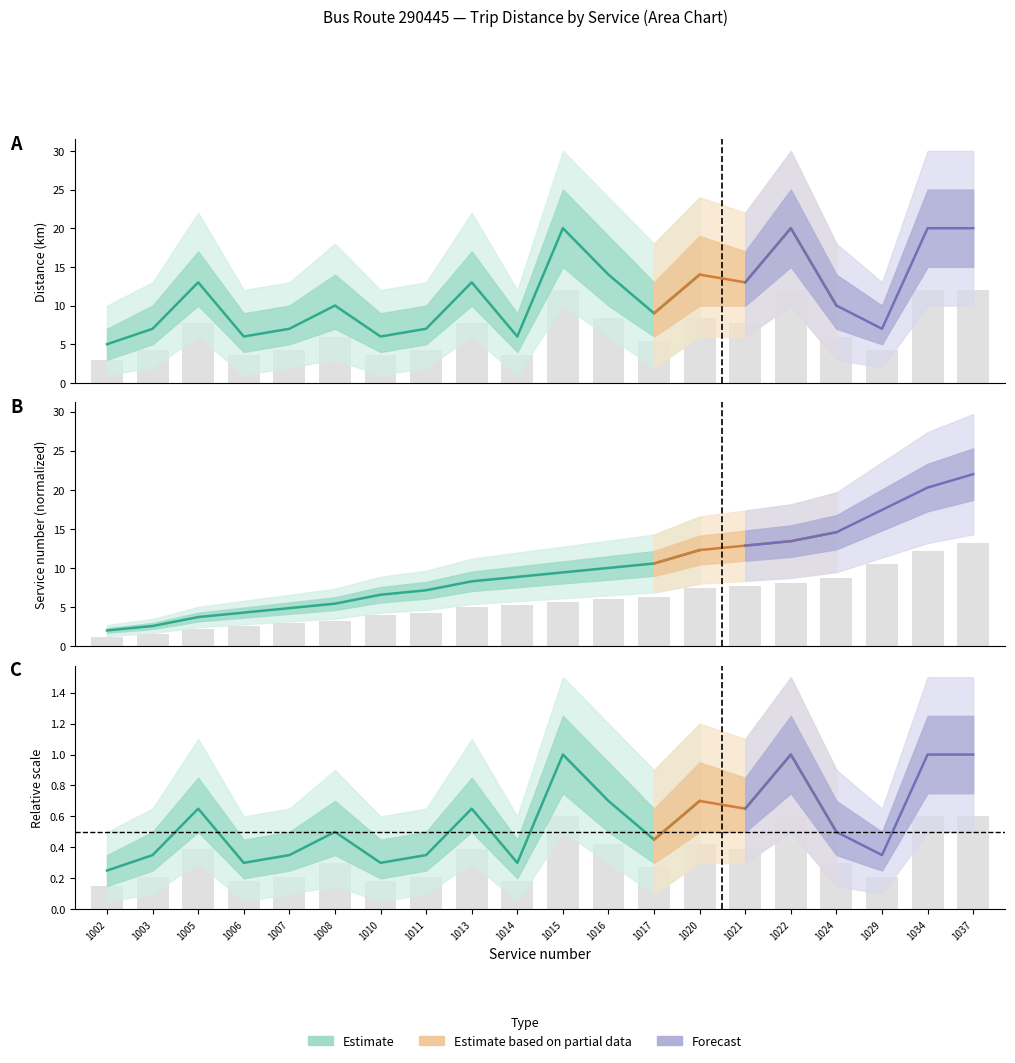

What is the maximum value shown in the chart?

13.2